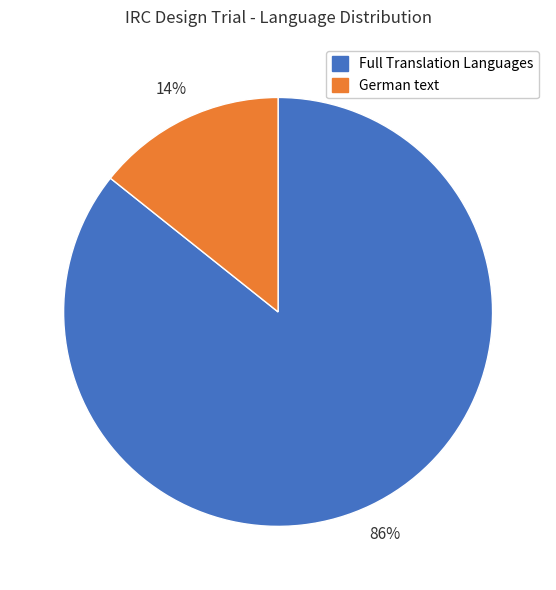

Is there any slice that represents more than half of the pie?

Yes